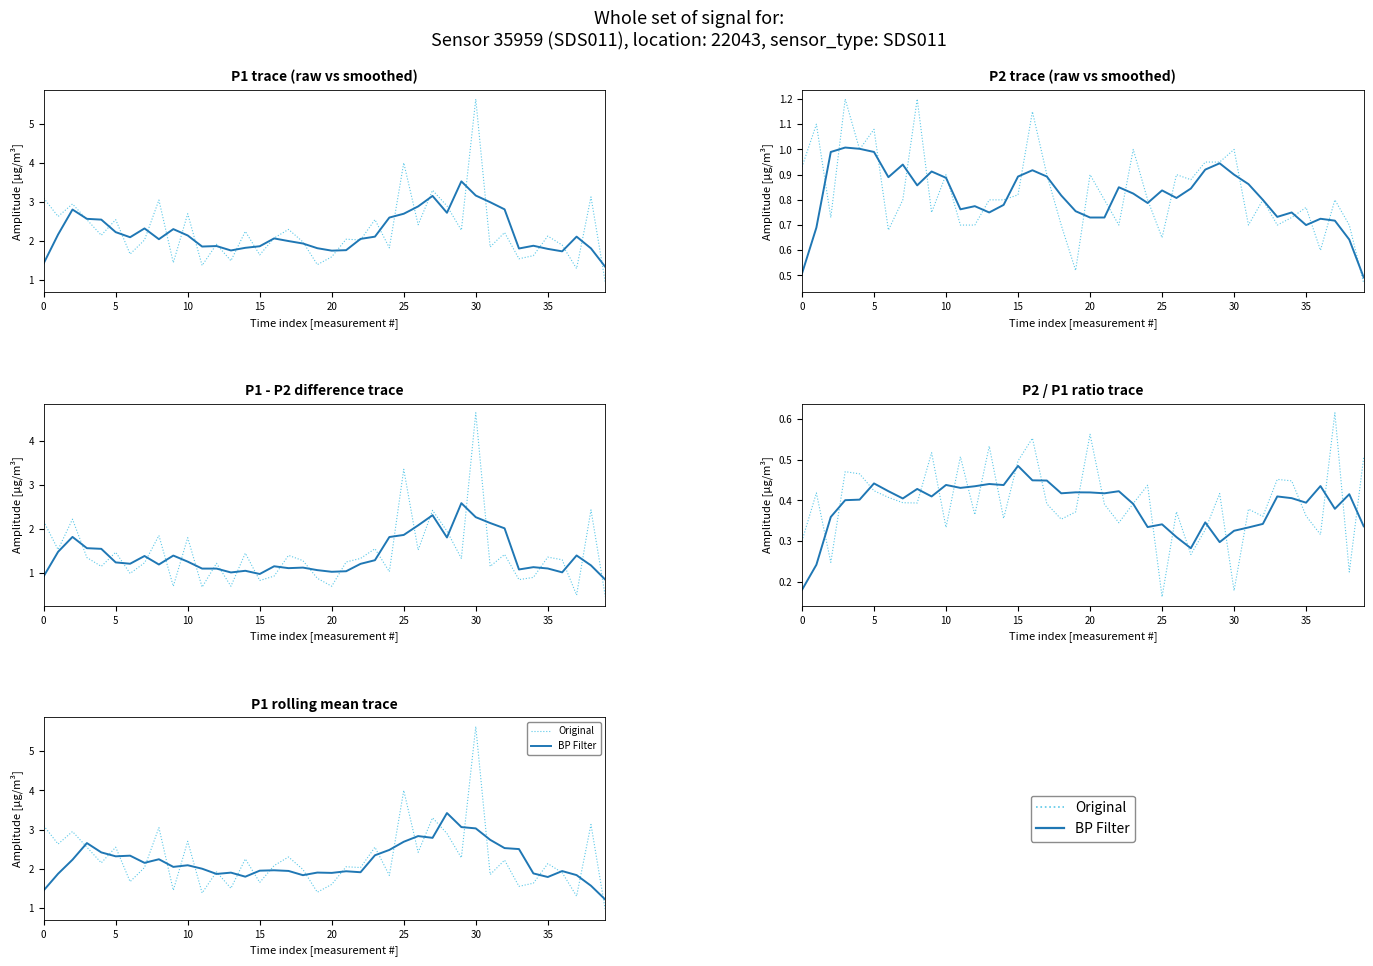

Is this an area chart (filled region under the line)?

No